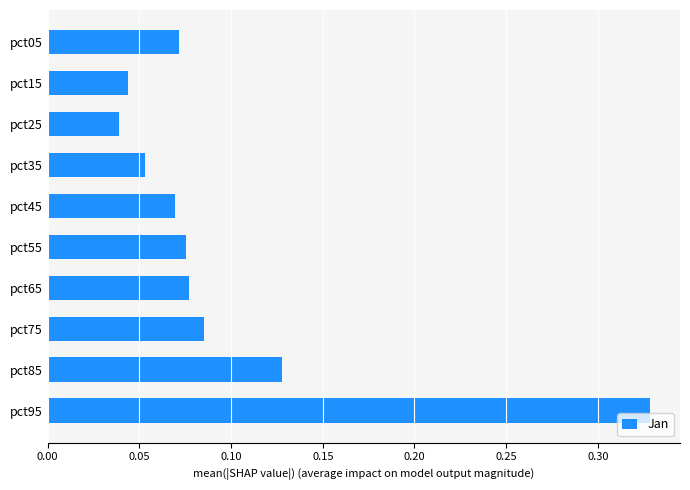

Count the values in the range 0 to 1.

10